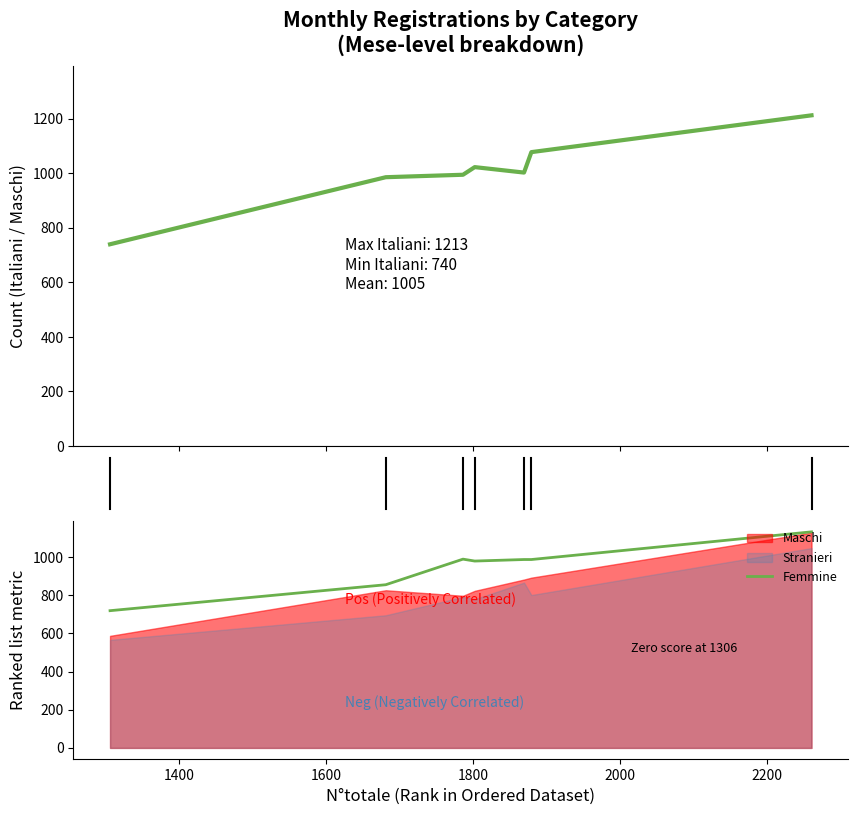

What is the difference between the maximum and minimum values in the Italiani series?

473